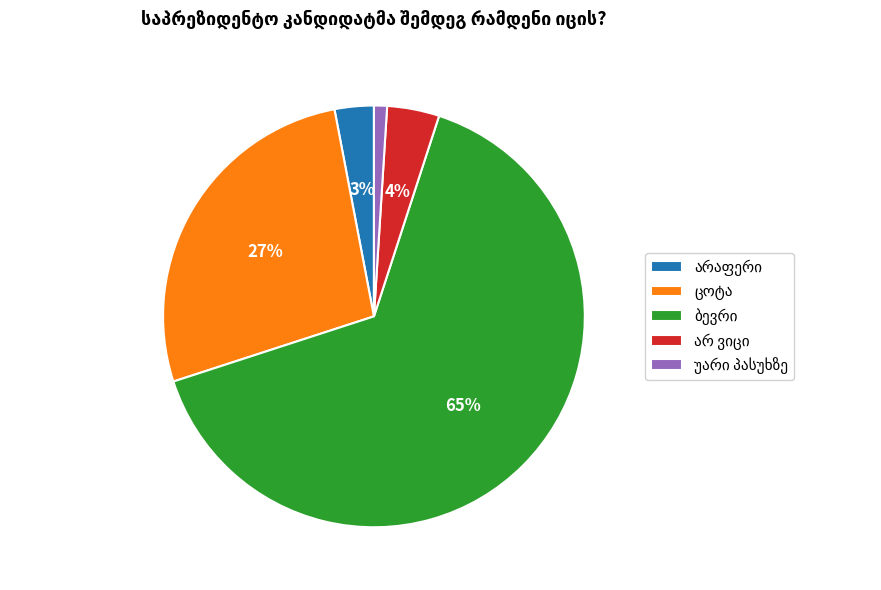

How many slices are in this pie chart?

5